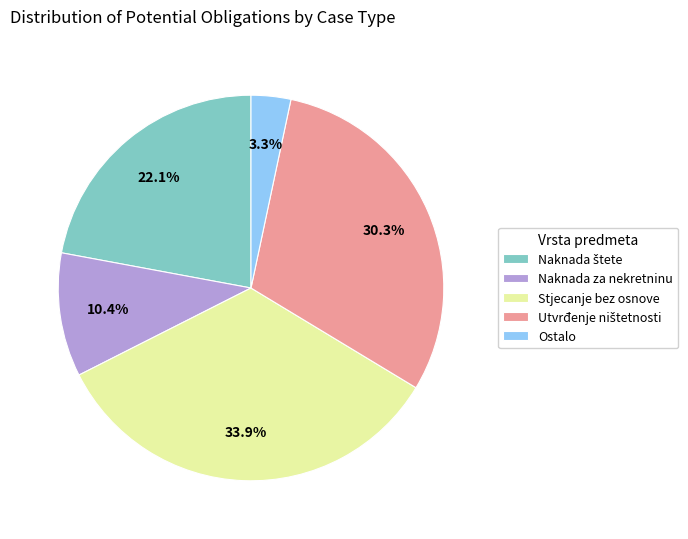

To the nearest percent, what is the average slice percentage?

20%